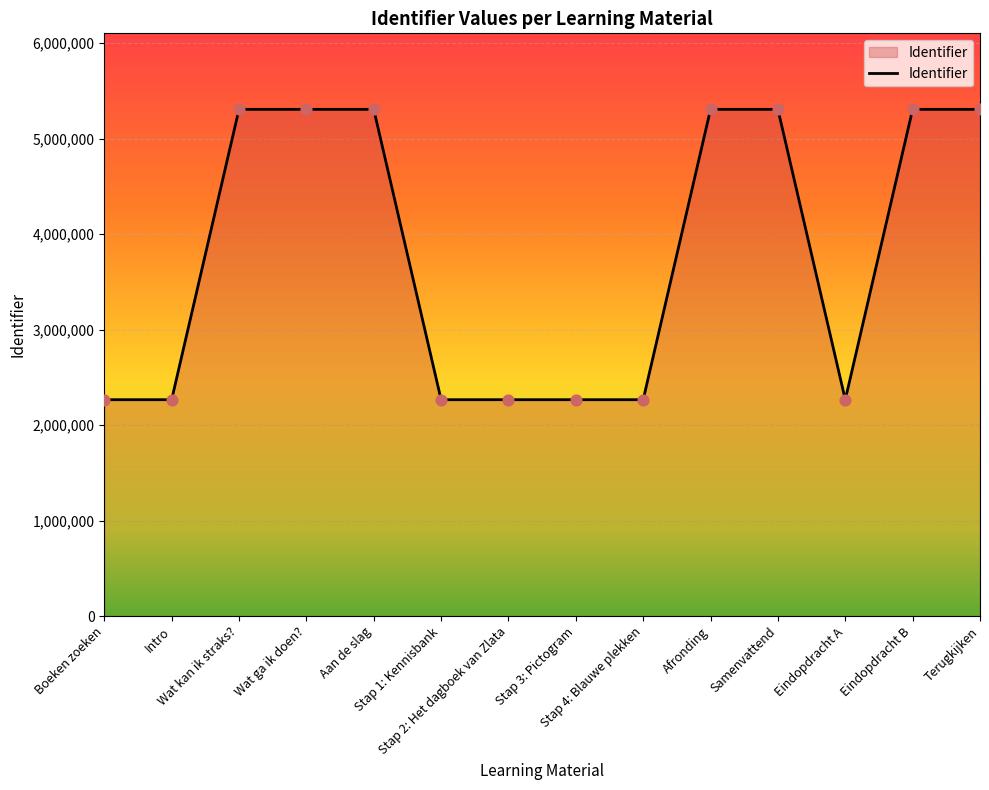

Between Stap 3: Pictogram and Wat ga ik doen?, which is larger?

Wat ga ik doen?